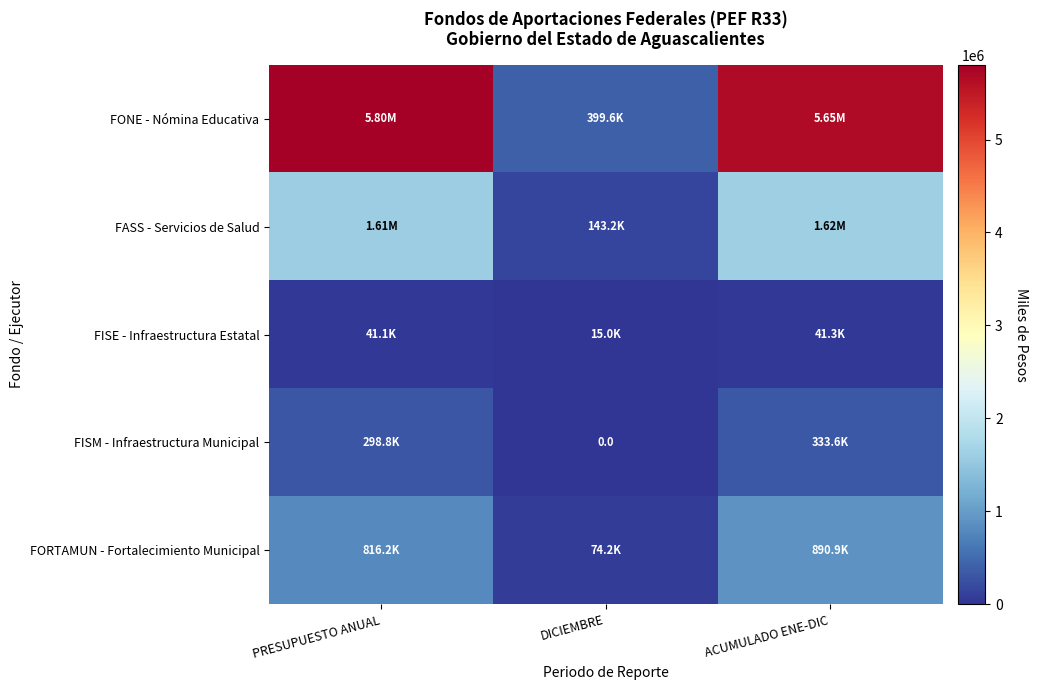

True or false: FORTAMUN - Fortalecimiento Municipal has a value of 74244.9 at DICIEMBRE.

True